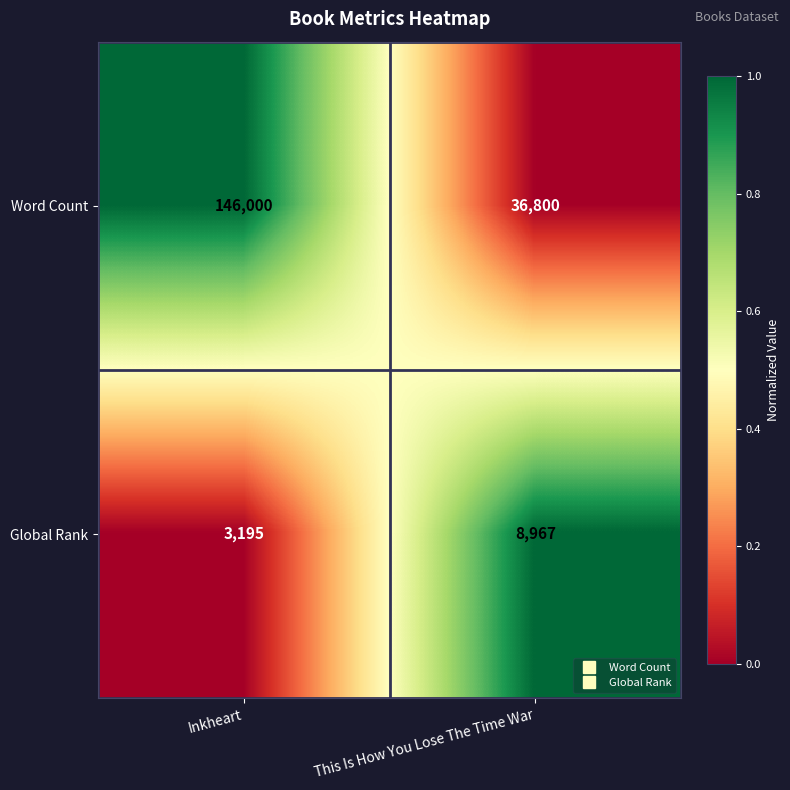

List the series in order of their peak value, lowest first.

Global Rank, Word Count